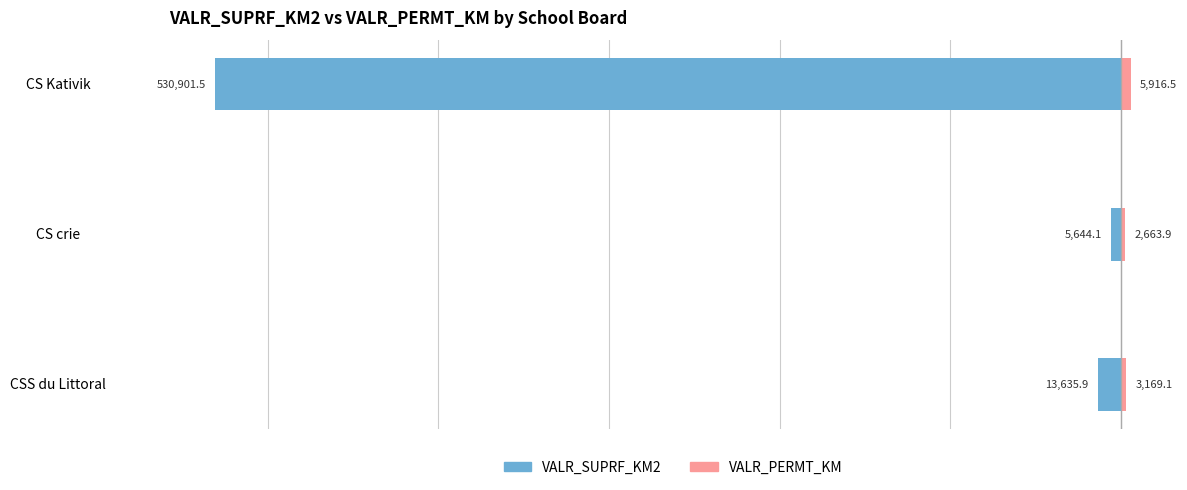

Is it true that VALR_SUPRF_KM2 equals -530901.5 at CS Kativik?

True